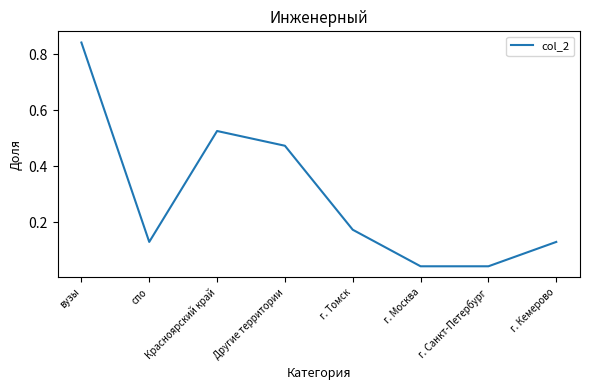

What position from the right is г. Москва?

3